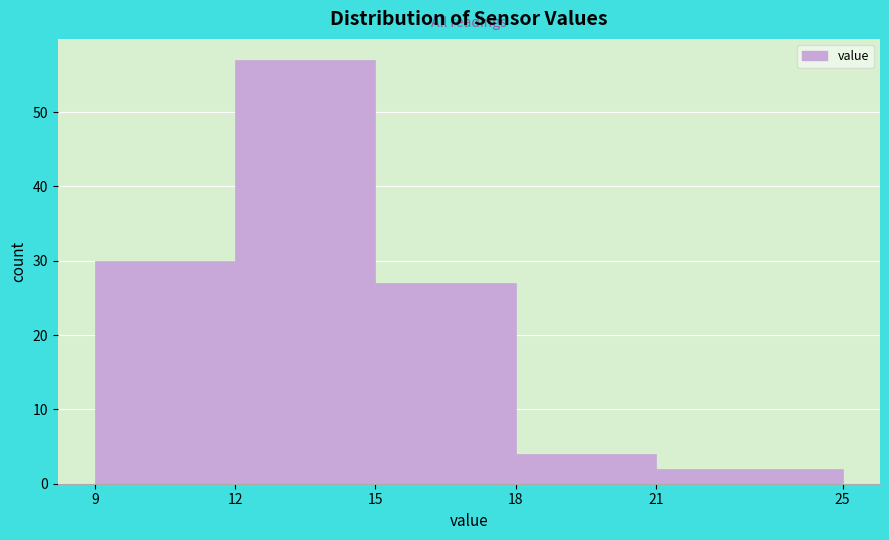

What is the height of the bar covering 18 to 21 on the x-axis? The values are not printed on the chart, so give them approximately, as read against the axis.

4